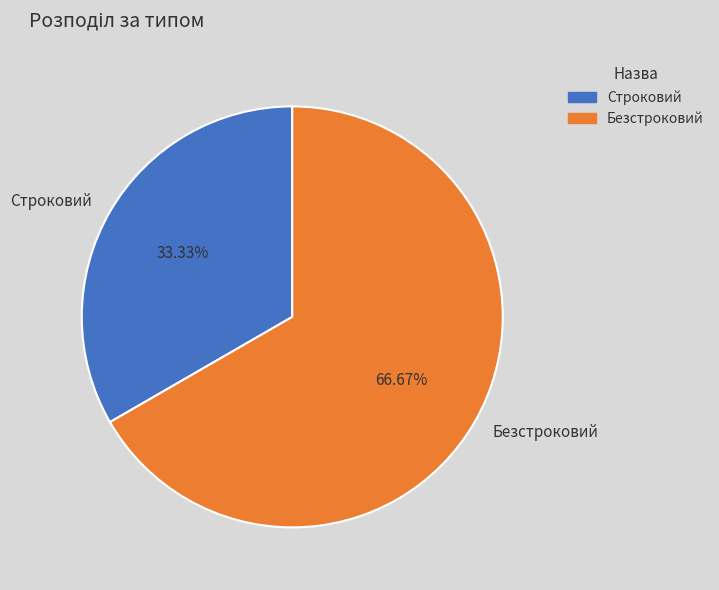

Rank the categories by value from lowest to highest.

Строковий, Безстроковий